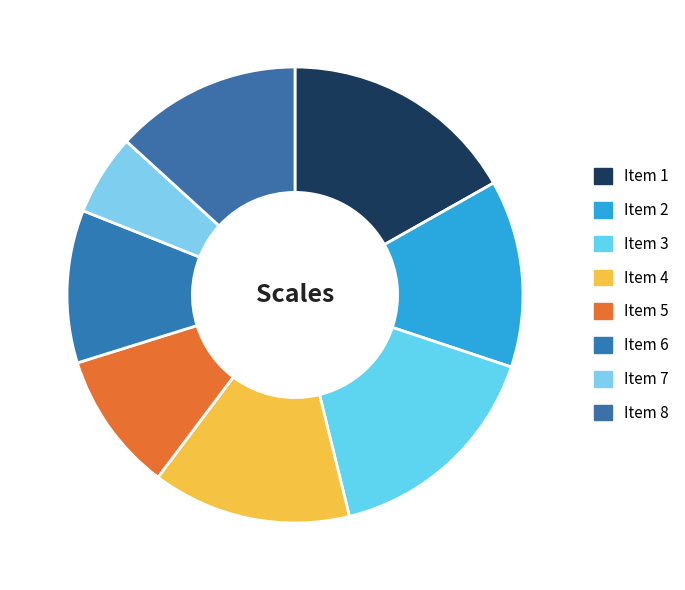

To the nearest percent, what is the difference between the Item 6 and Item 1 slice percentages?

6%